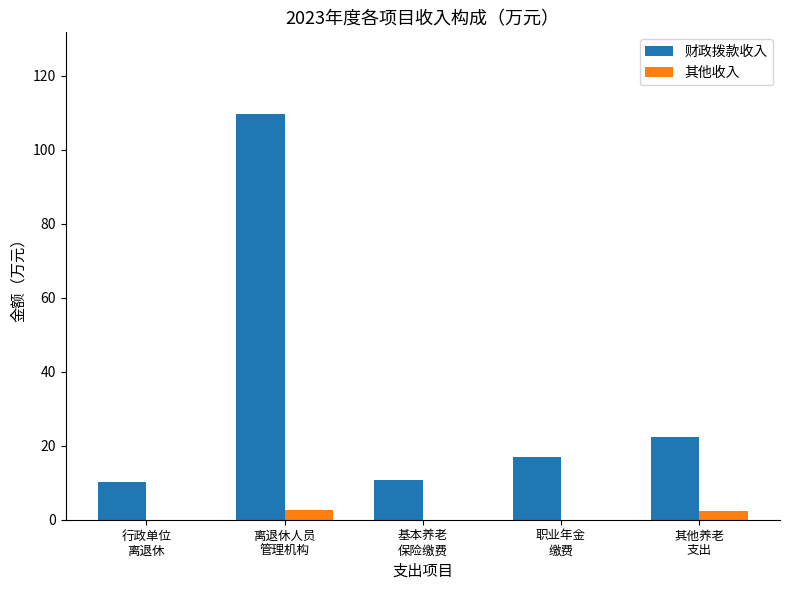

What is the maximum value for 其他收入?

2.7